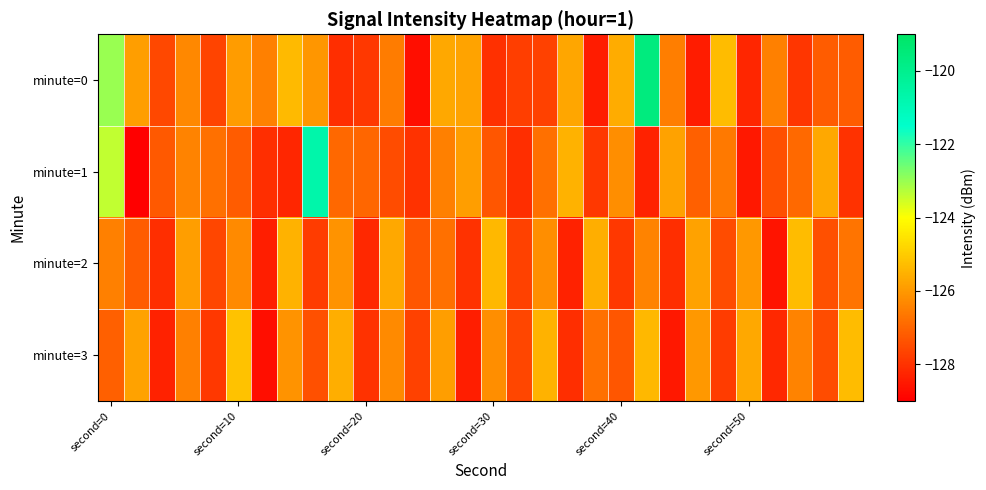

Which series has the largest total across all categories?

minute=0